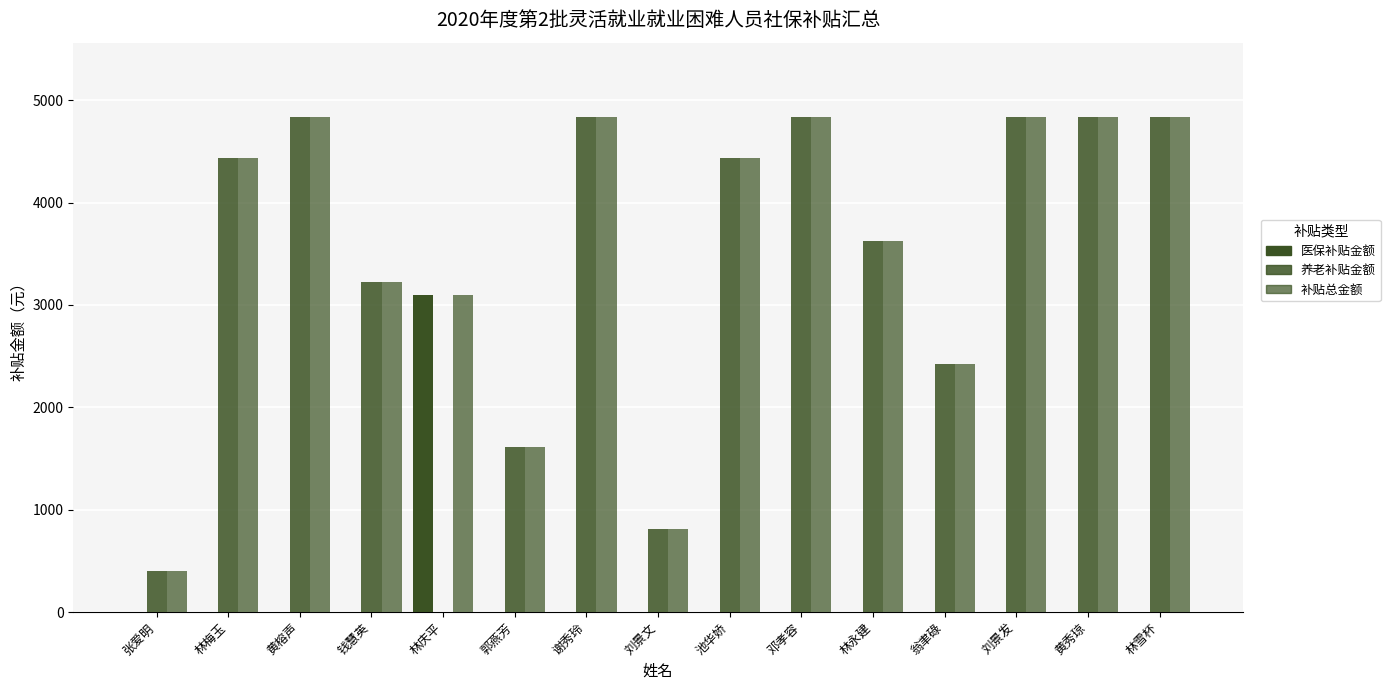

What is the label of the 7th bar from the right?

池华娇